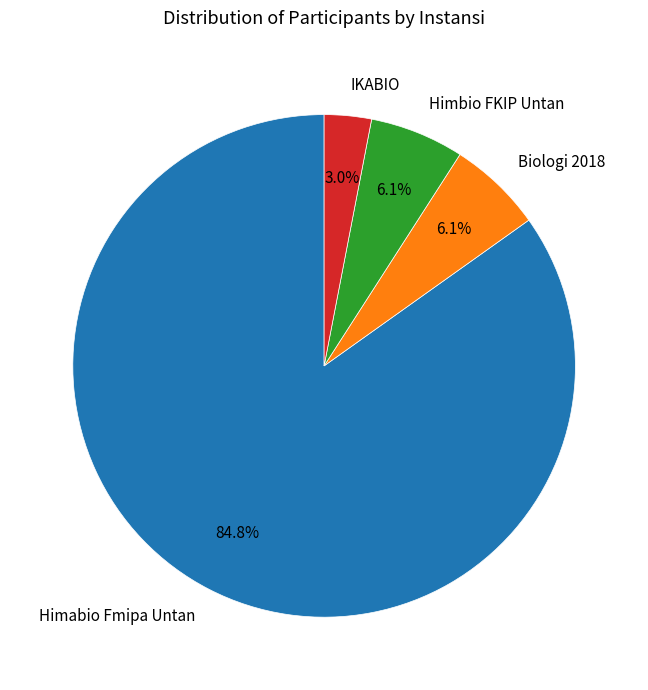

Which has a higher value, Himabio Fmipa Untan or IKABIO?

Himabio Fmipa Untan